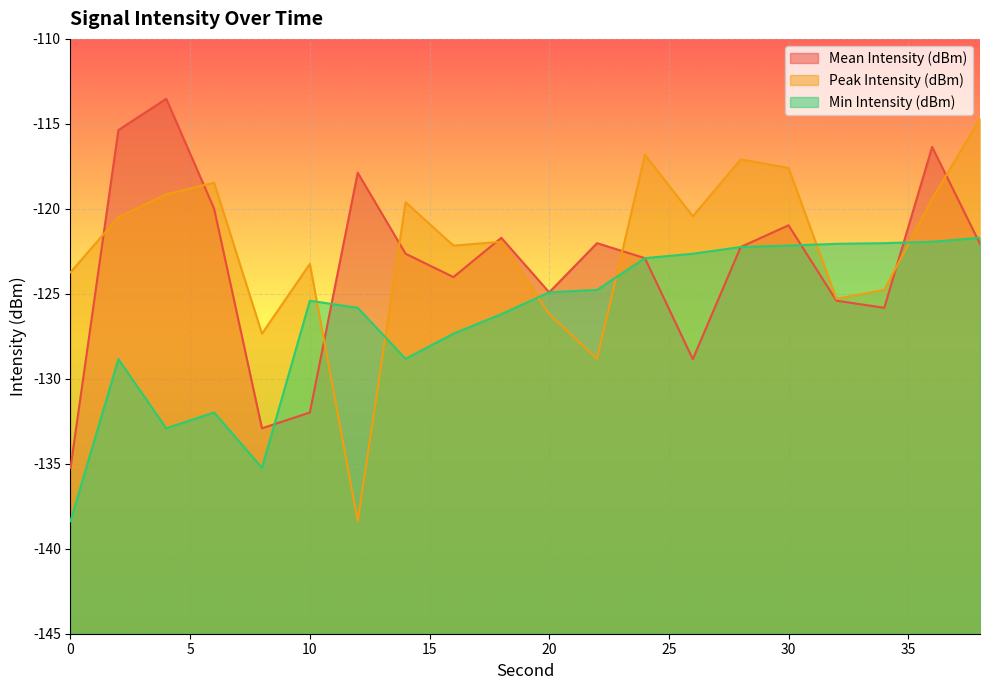

Which series has the largest range (max minus min)?

Peak Intensity (dBm)